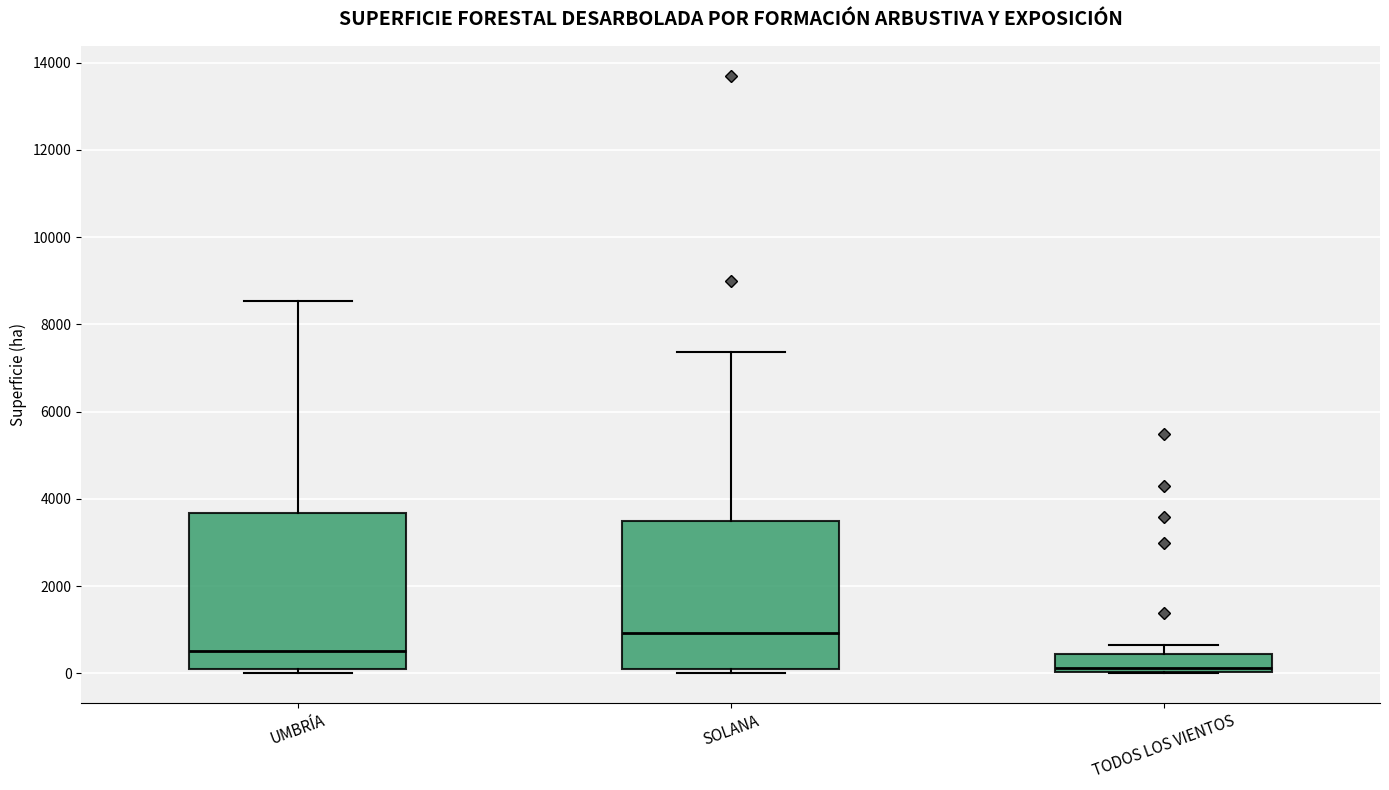

Reading left to right, transcribe this box plot: for each box, give where its median line is, the range the box spans, and where its two whiskers end, as read against the y-axis. The values are not printed on the chart, so give them approximately, as read against the axis.

UMBRÍA: median 600, box 0 to 3600, whiskers 0 (just below the box's lower edge) to 8600
SOLANA: median 1000, box 0 to 3400, whiskers 0 (just below the box's lower edge) to 7400
TODOS LOS VIENTOS: median 200, box 0 to 400, whiskers 0 to 600